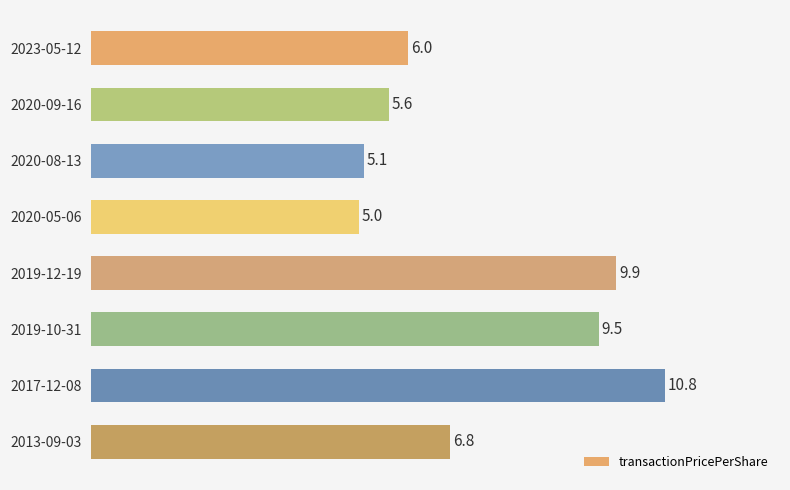

How many bars are there in total?

8